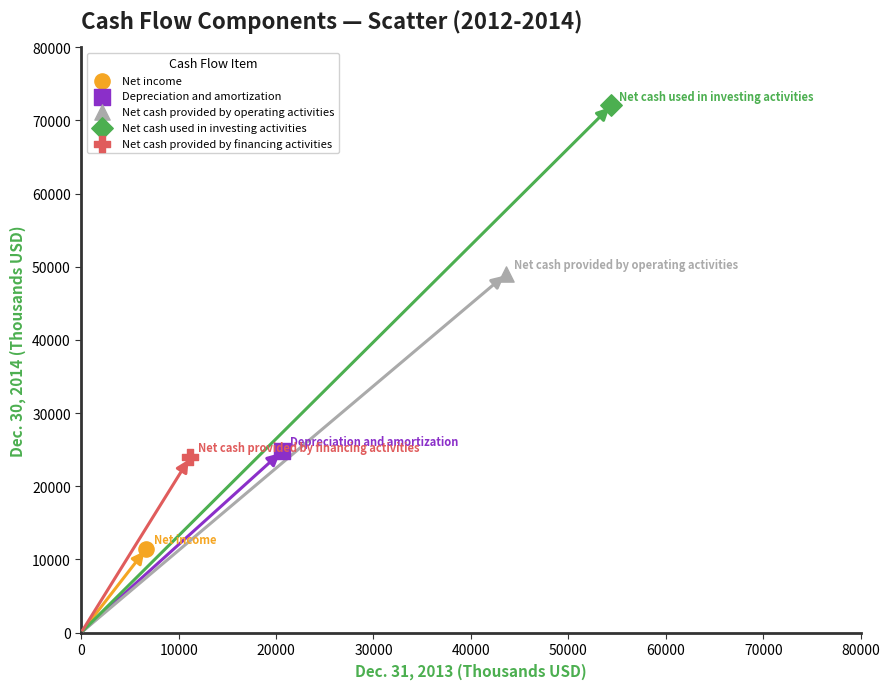

Which series reaches the maximum Y coordinate?

Net cash used in investing activities